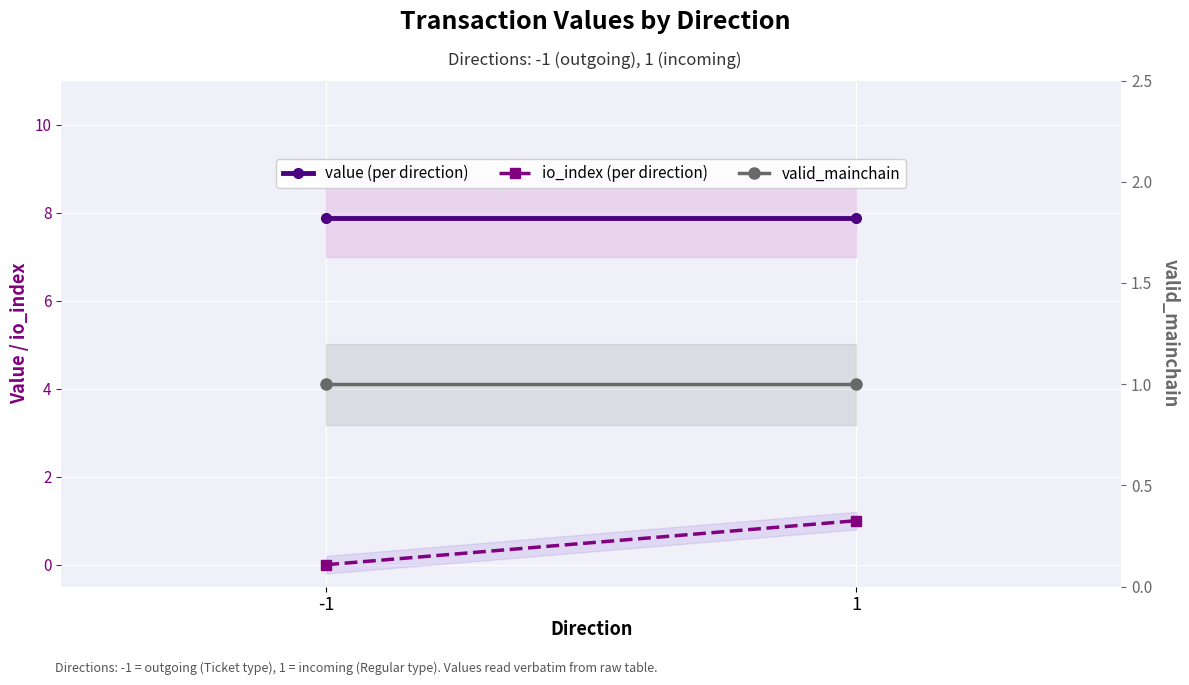

List the series in order of their peak value, lowest first.

io_index (per direction), valid_mainchain, value (per direction)